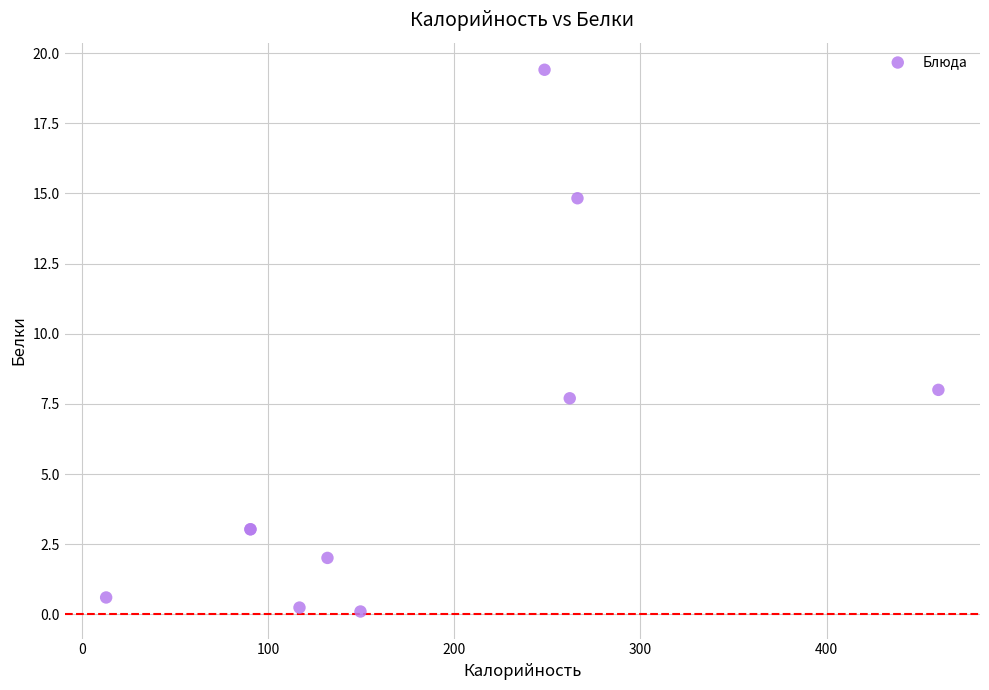

What Y value in the scatter plot is closest to 9?

8.0